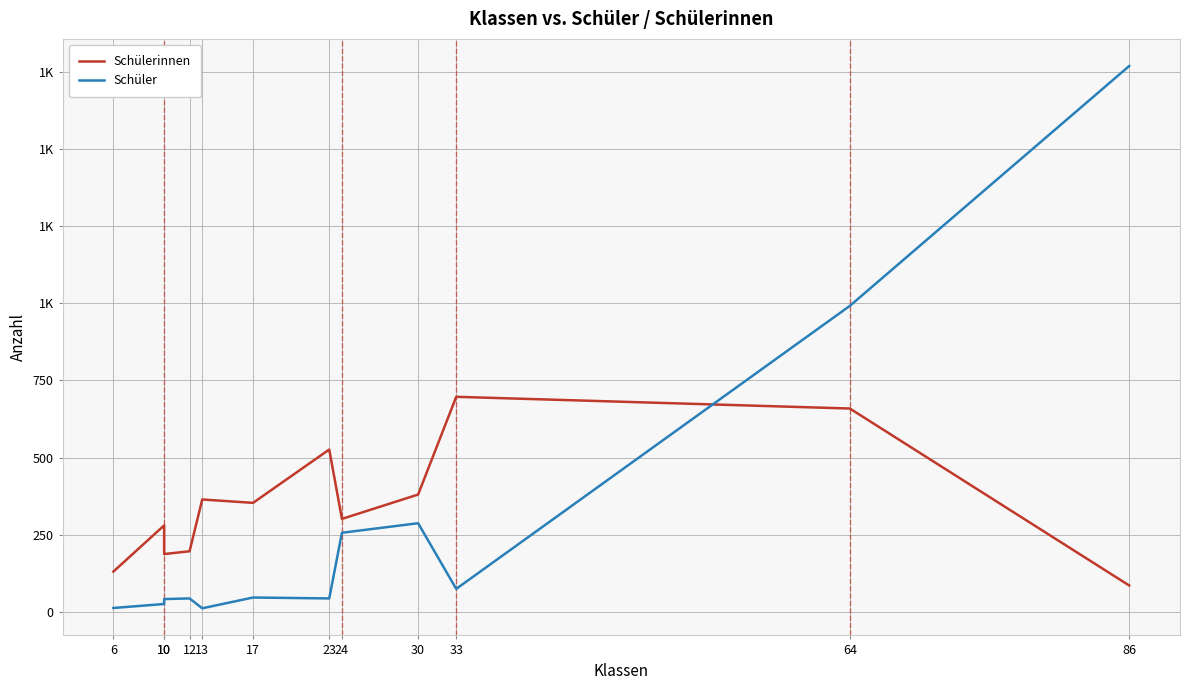

Which series has the widest spread of values?

Schüler